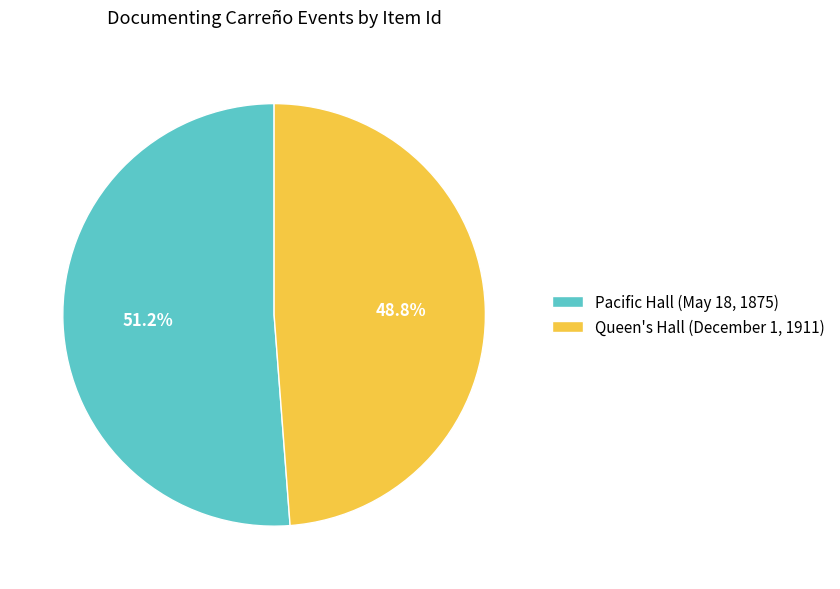

What percentage do Pacific Hall (May 18, 1875) and Queen's Hall (December 1, 1911) together represent?

100.0%